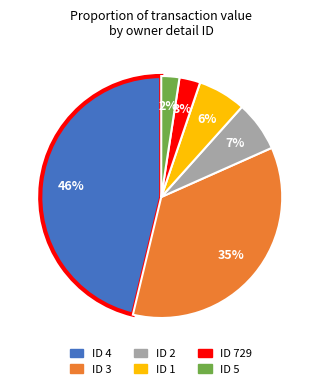

Does any single category account for the majority?

No